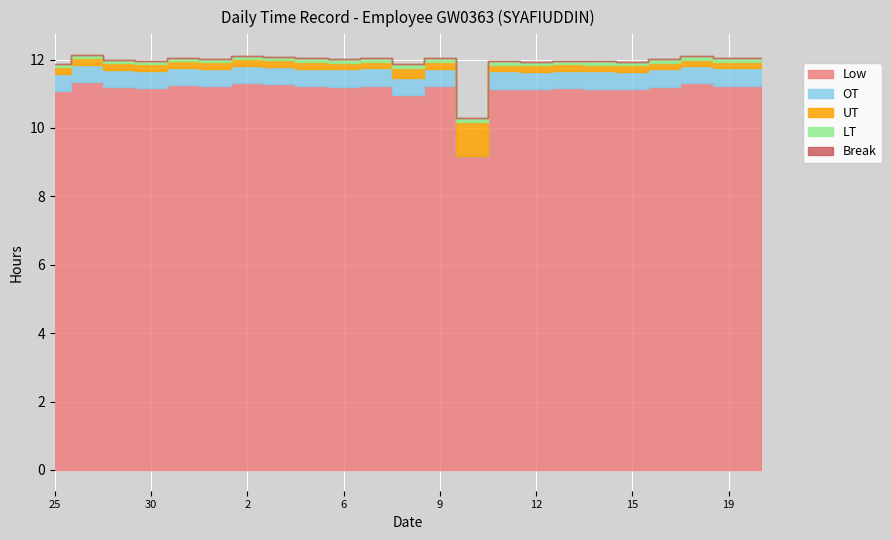

Rank the series at 31 from highest to lowest value.

Low, OT, UT, LT, Break